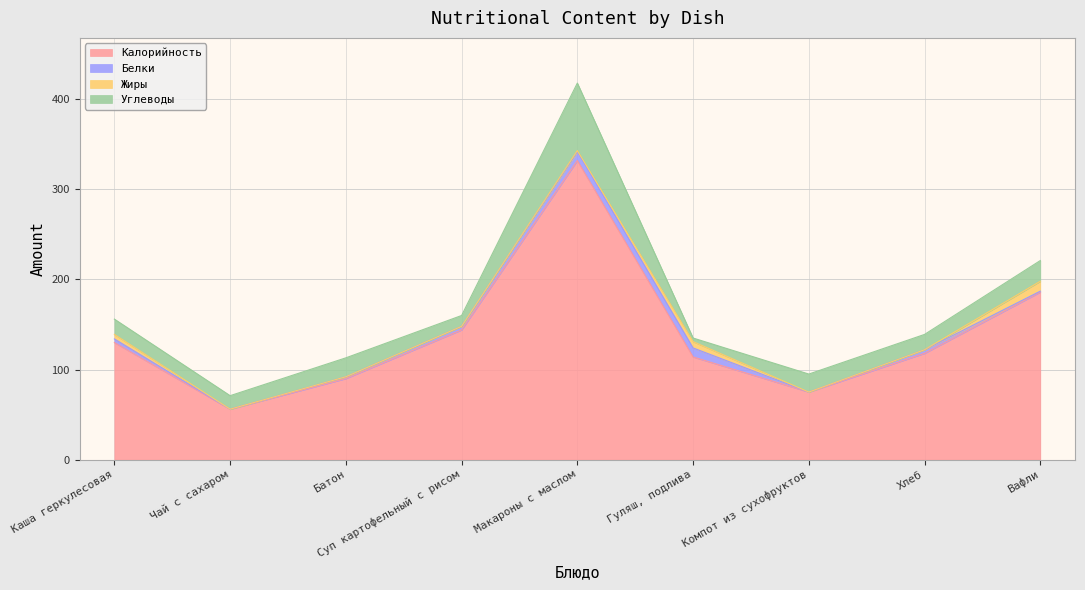

Which series changed the most between Суп картофельный с рисом and Гуляш, подлива?

Калорийность